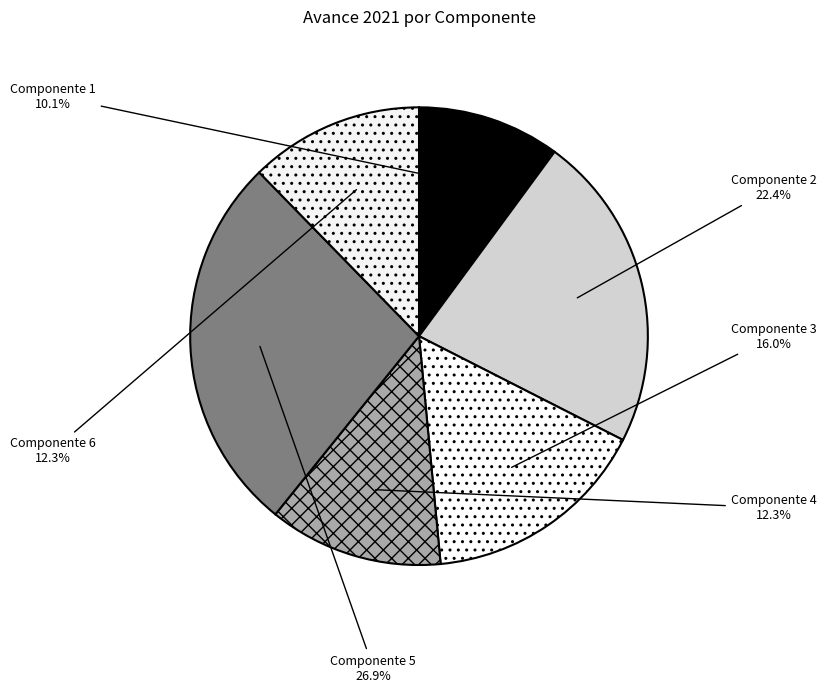

To the nearest percent, what is the difference between the Componente 4 and Componente 5 slice percentages?

15%